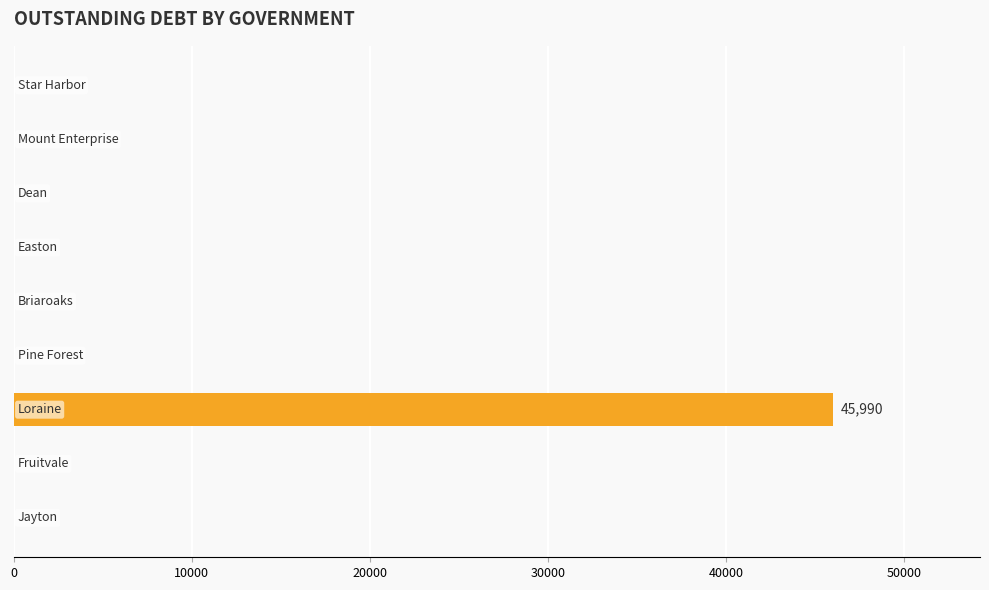

What is the greatest value displayed?

45990